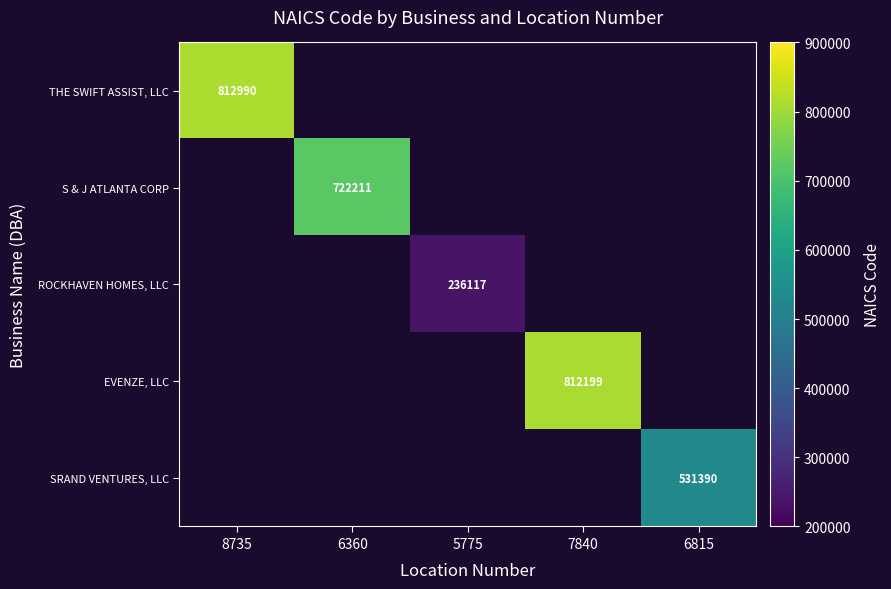

True or false: THE SWIFT ASSIST, LLC has a value of 812990 at 8735.

True